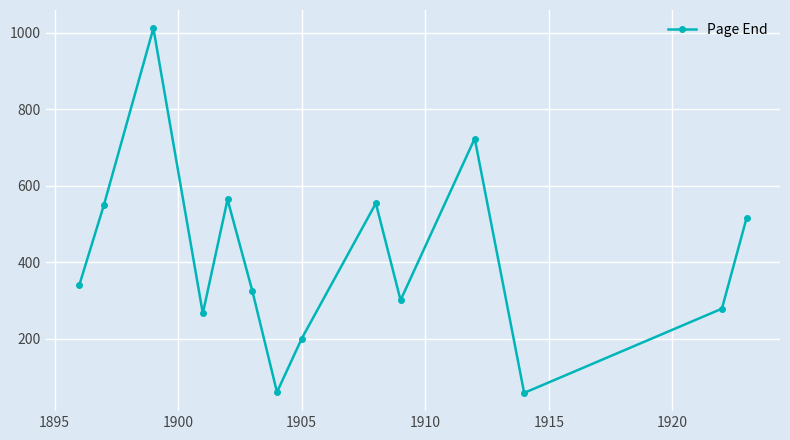

What is the maximum value shown in the chart?

1012.0